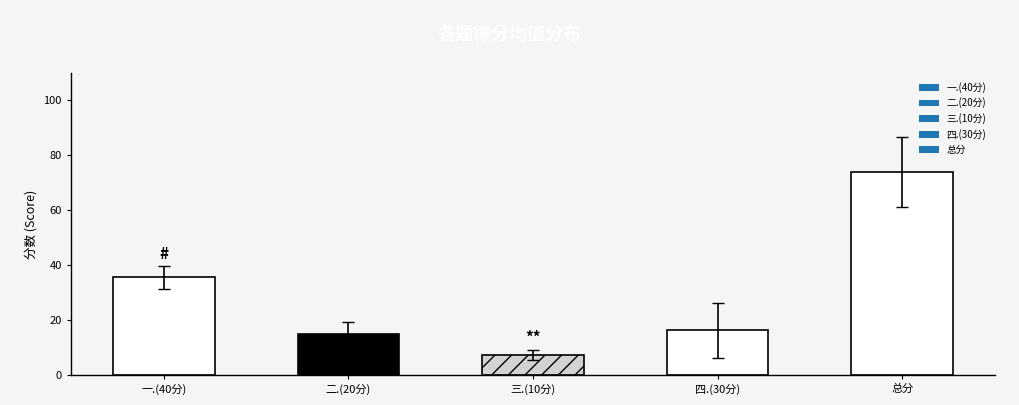

The chart shows a value of 27.7 at 四.(30分). True or false?

False